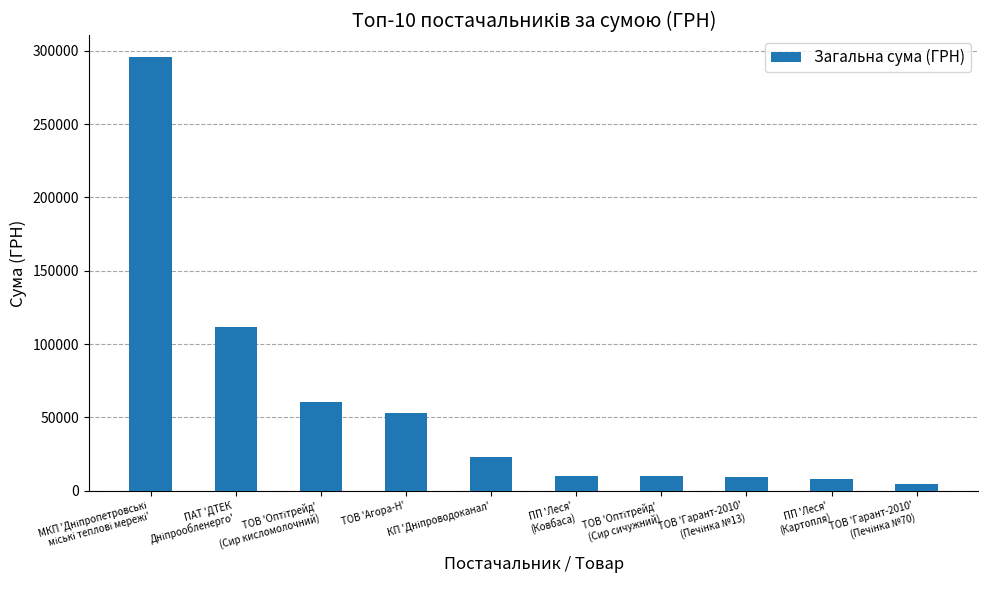

What is the difference between the maximum and minimum values?

291064.8